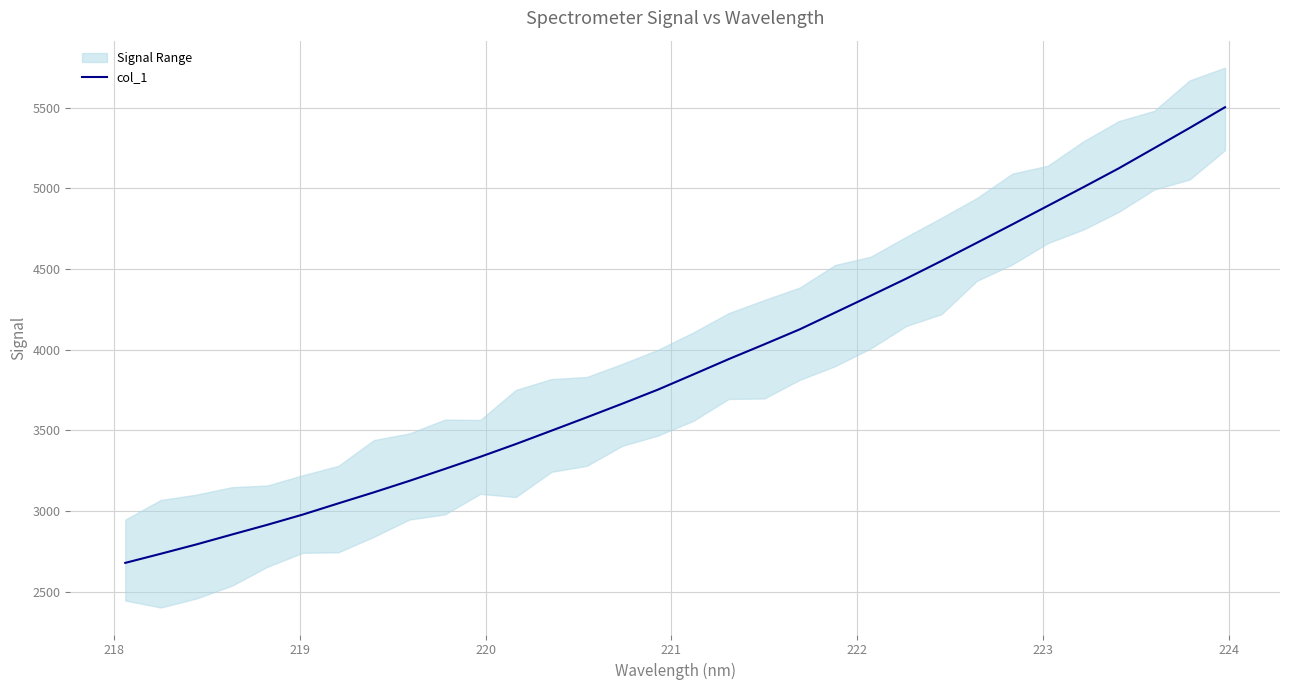

What is the value of the 20th point from the left?

4126.0